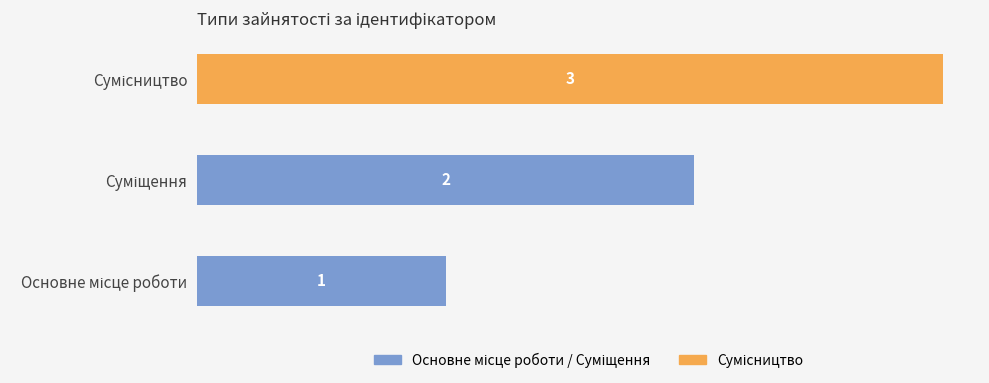

What is the sum of all values?

6